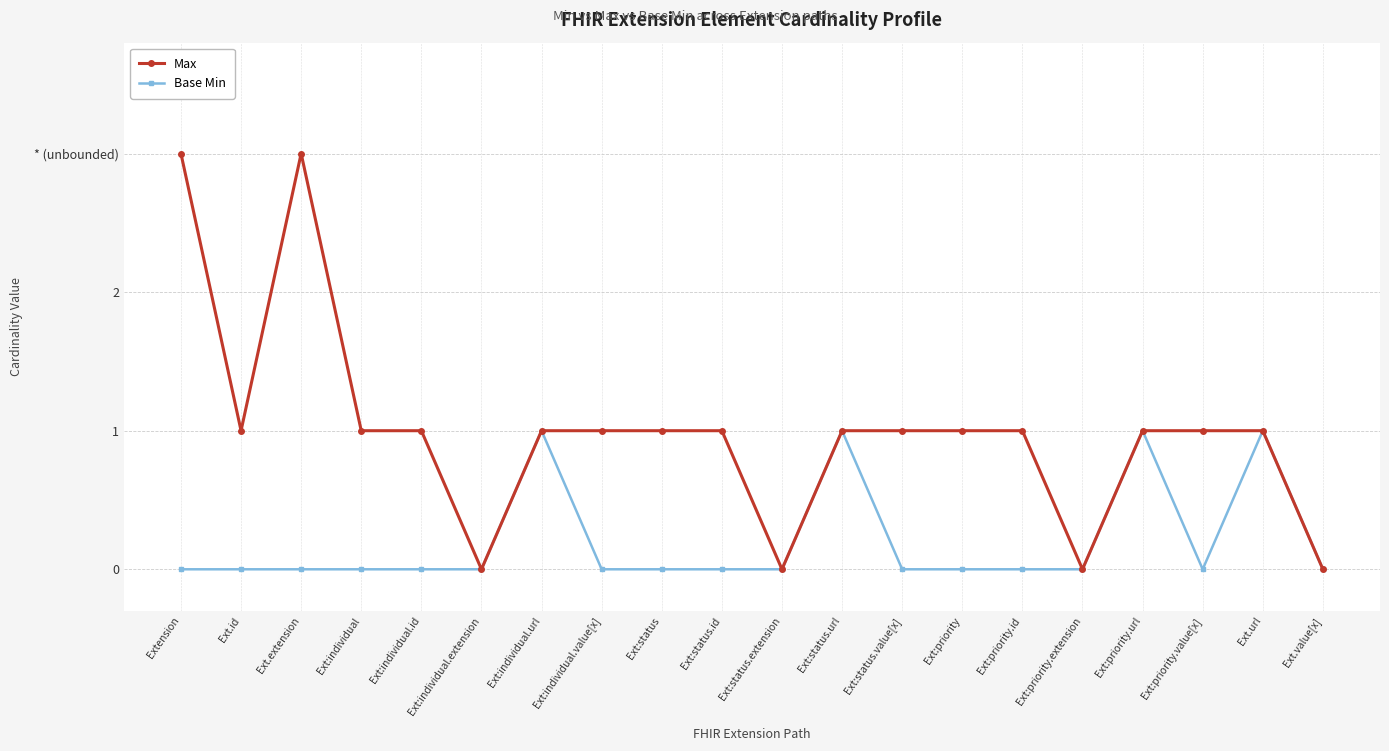

True or false: Base Min and Max cross at least once.

False